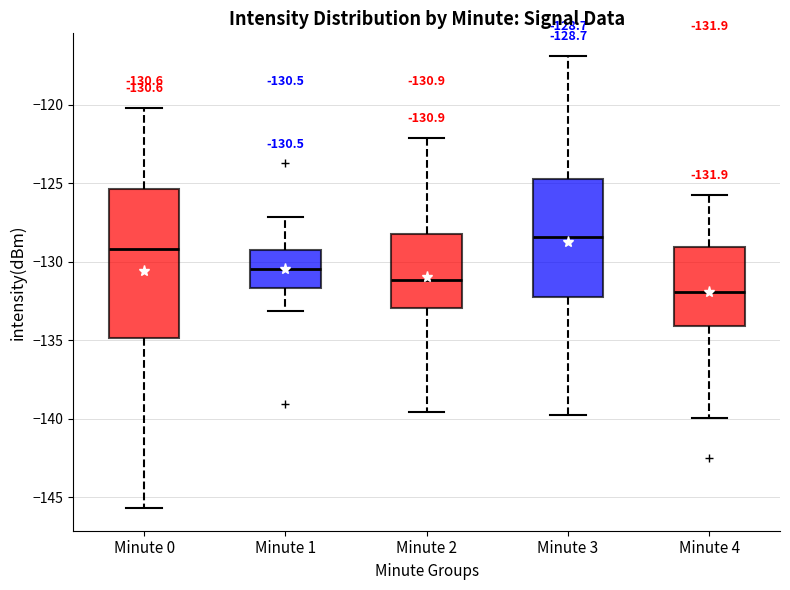

Comparing the boxes themselves (not the whiskers), which one is the tallest?

Minute 0